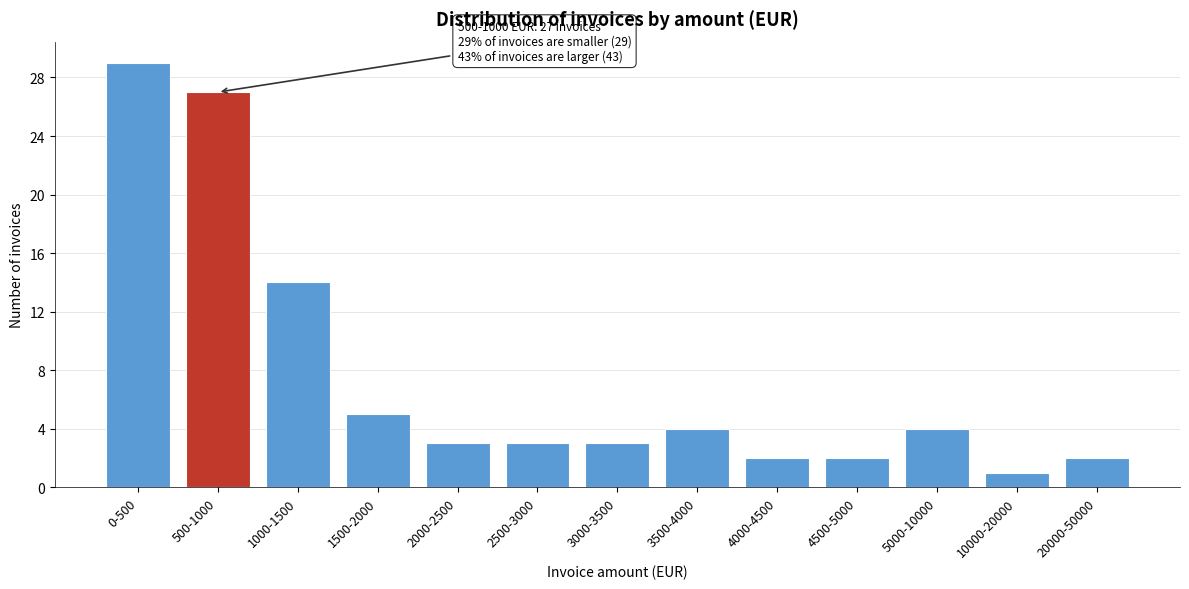

Reading left to right, list all the values displayed in this chart.

29	27	14	5	3	3	3	4	2	2	4	1	2